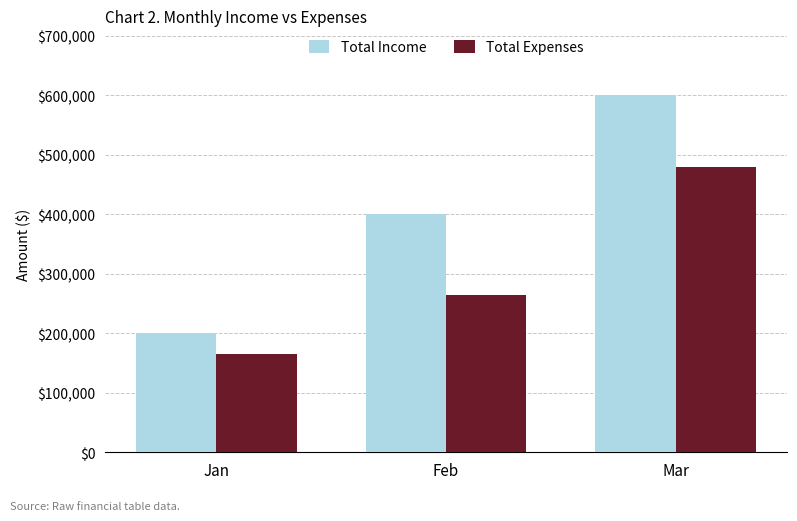

What is the sum of the Total Income values at Mar and Jan?

800000